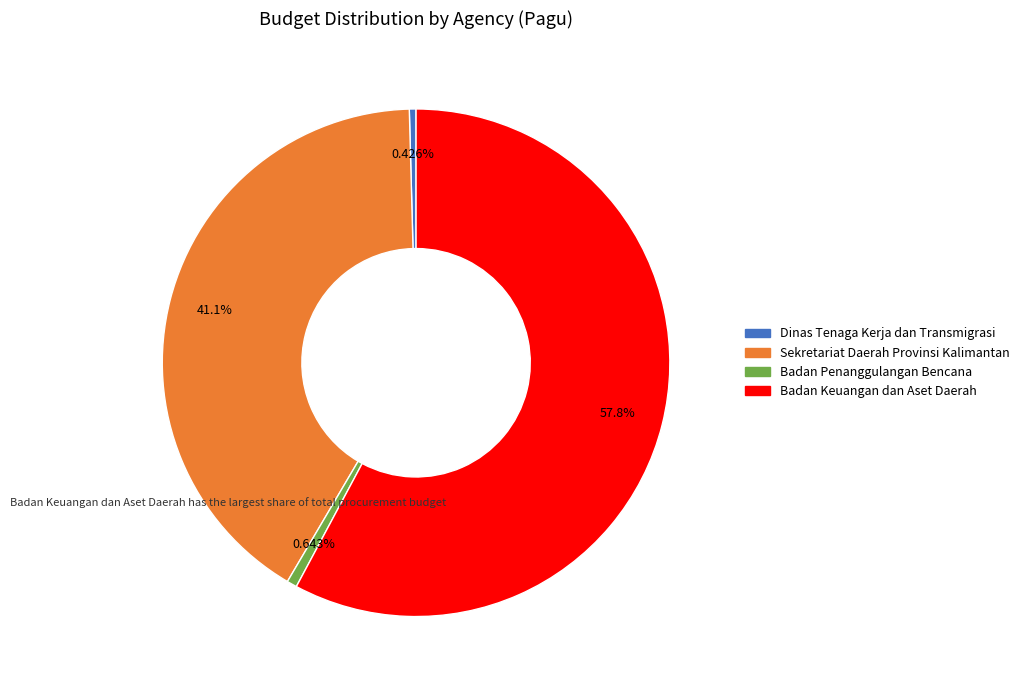

Is there any slice that represents more than half of the pie?

Yes